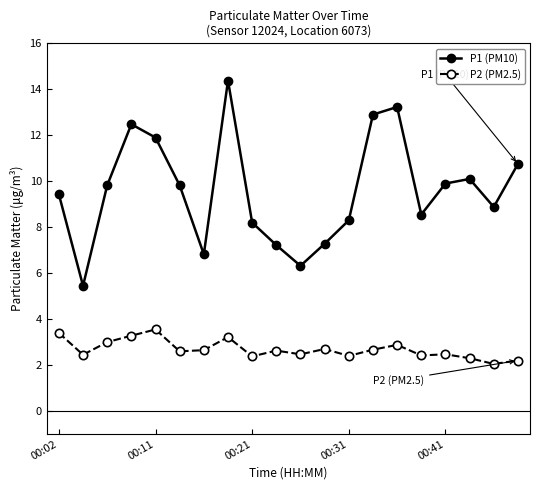

What is the sum of all P2 (PM2.5) values?

53.7